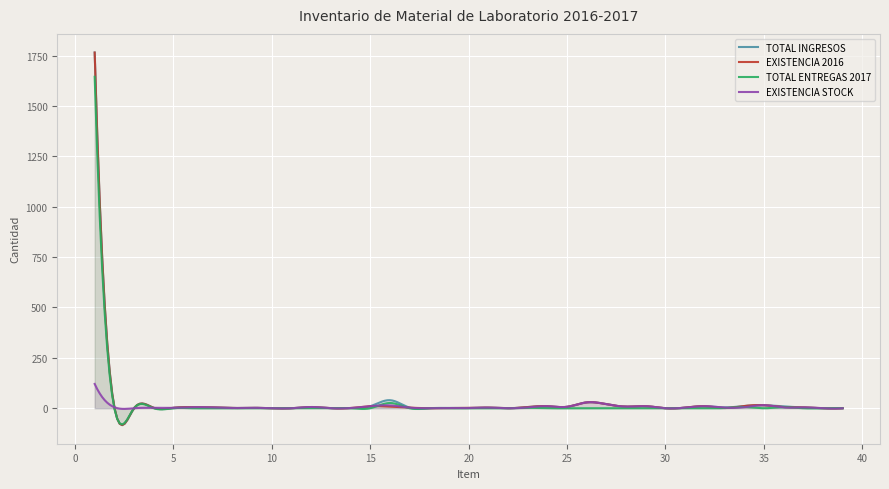

How many distinct data groups are displayed?

4